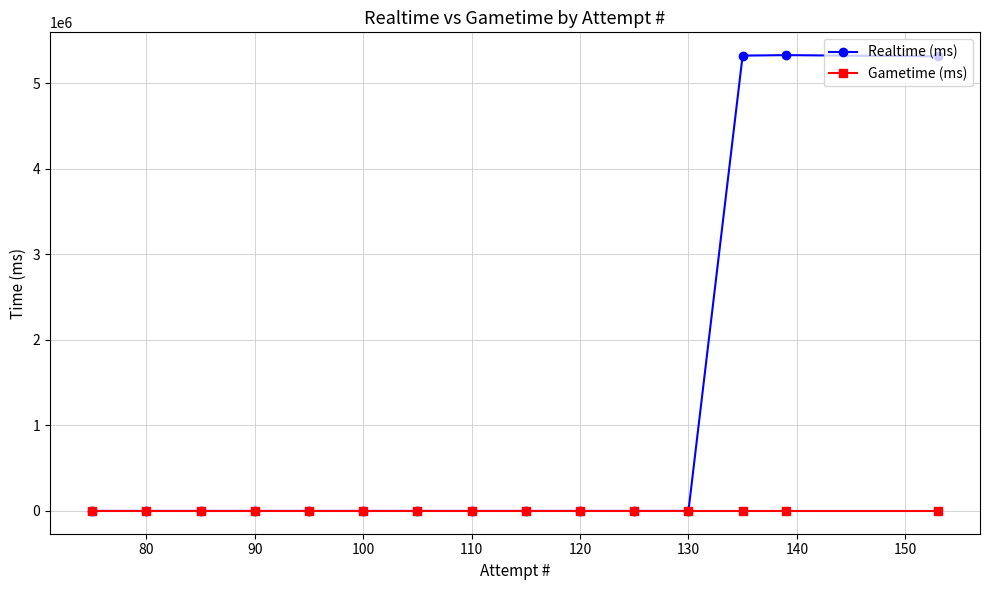

List the series in order of their overall mean, highest first.

Realtime (ms), Gametime (ms)